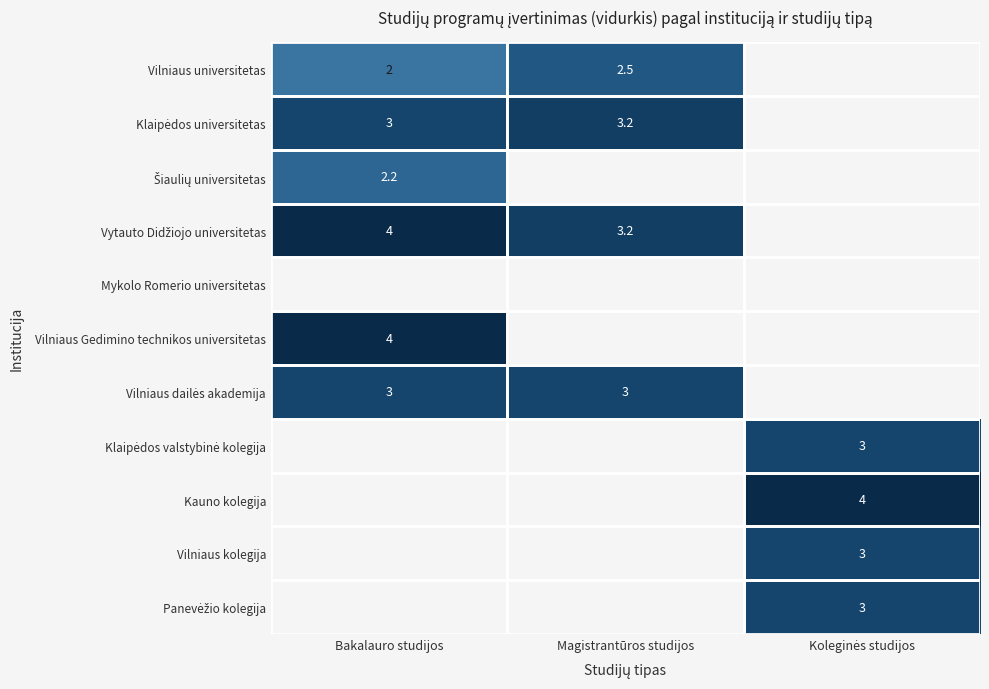

Between Bakalauro studijos and Magistrantūros studijos, which is larger?

Magistrantūros studijos